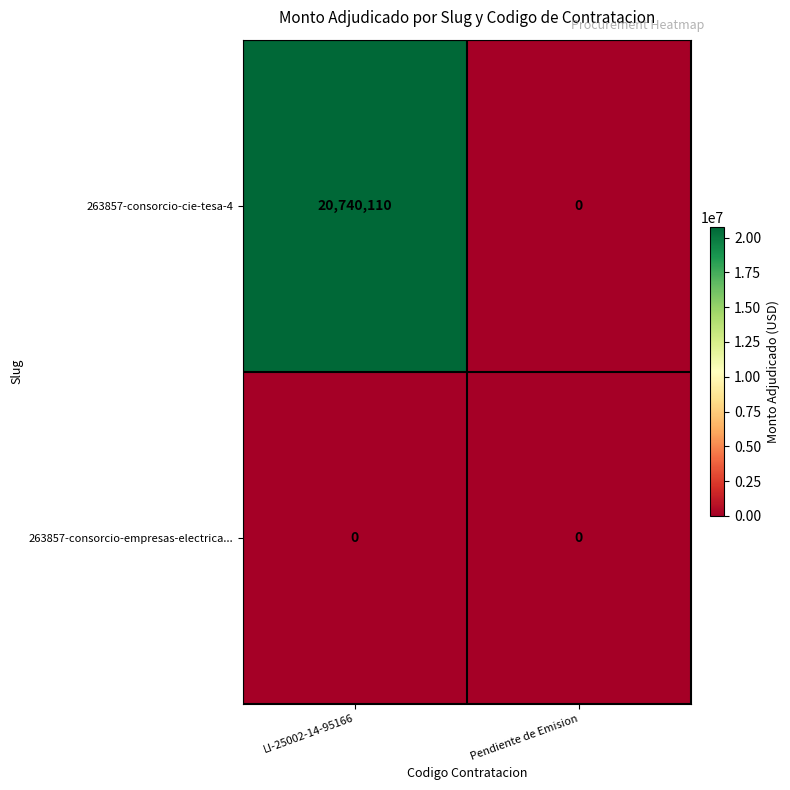

Rank the series at LI-25002-14-95166 from highest to lowest value.

263857-consorcio-cie-tesa-4, 263857-consorcio-empresas-electrica...